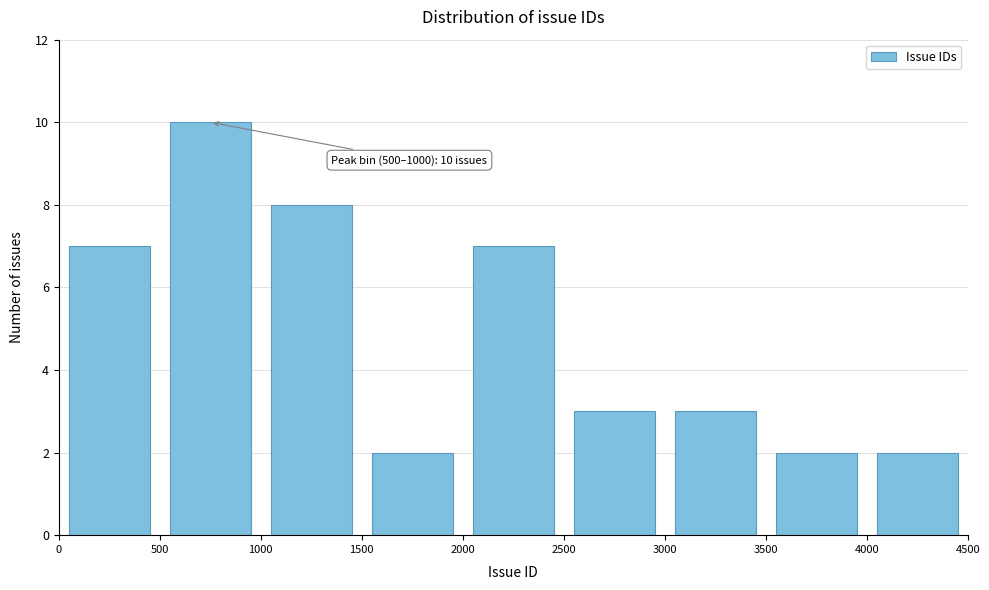

Over which range of the x-axis is the bar tallest?

500 to 1000